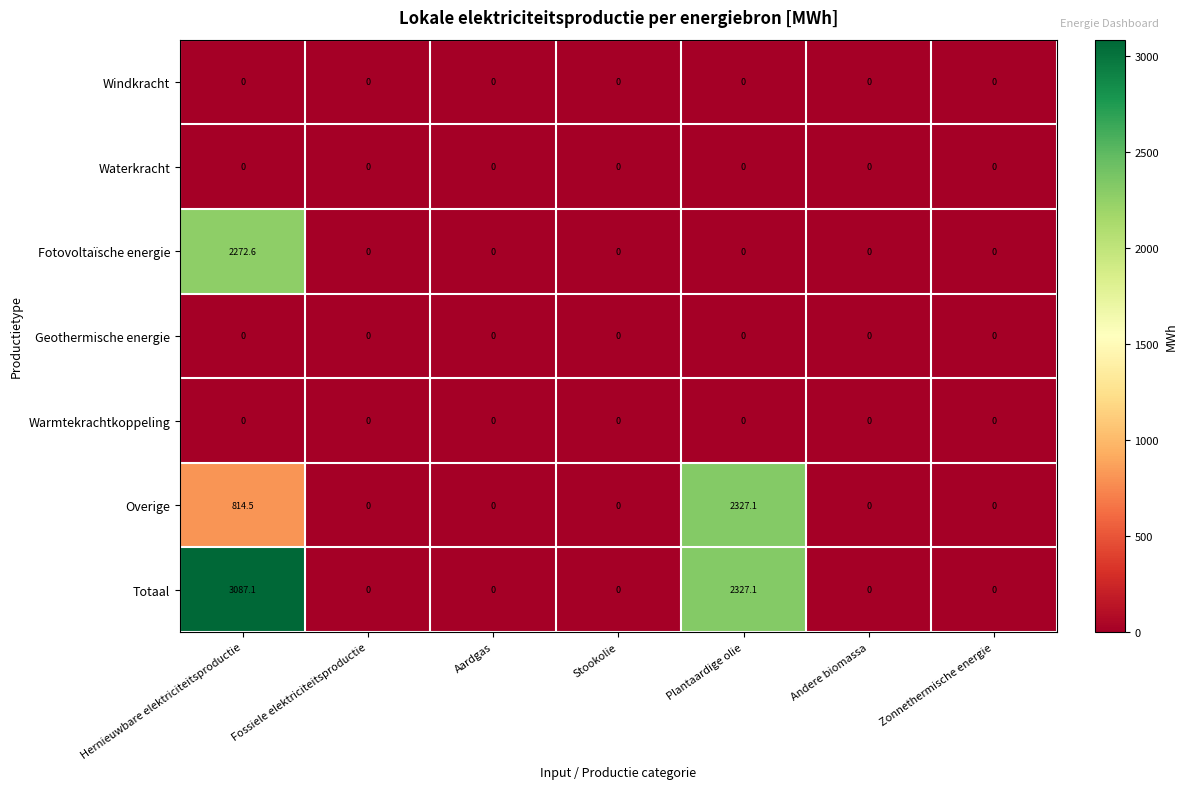

What is the difference between the highest and lowest values at Hernieuwbare elektriciteitsproductie?

3087.1